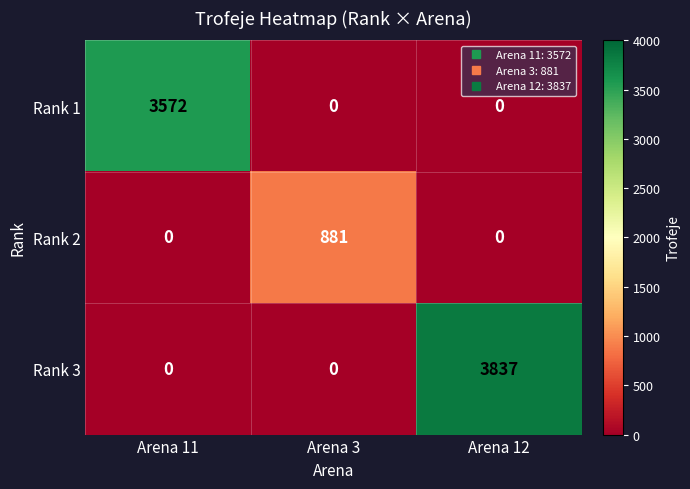

List the series in order of their peak value, highest first.

Rank 3, Rank 1, Rank 2